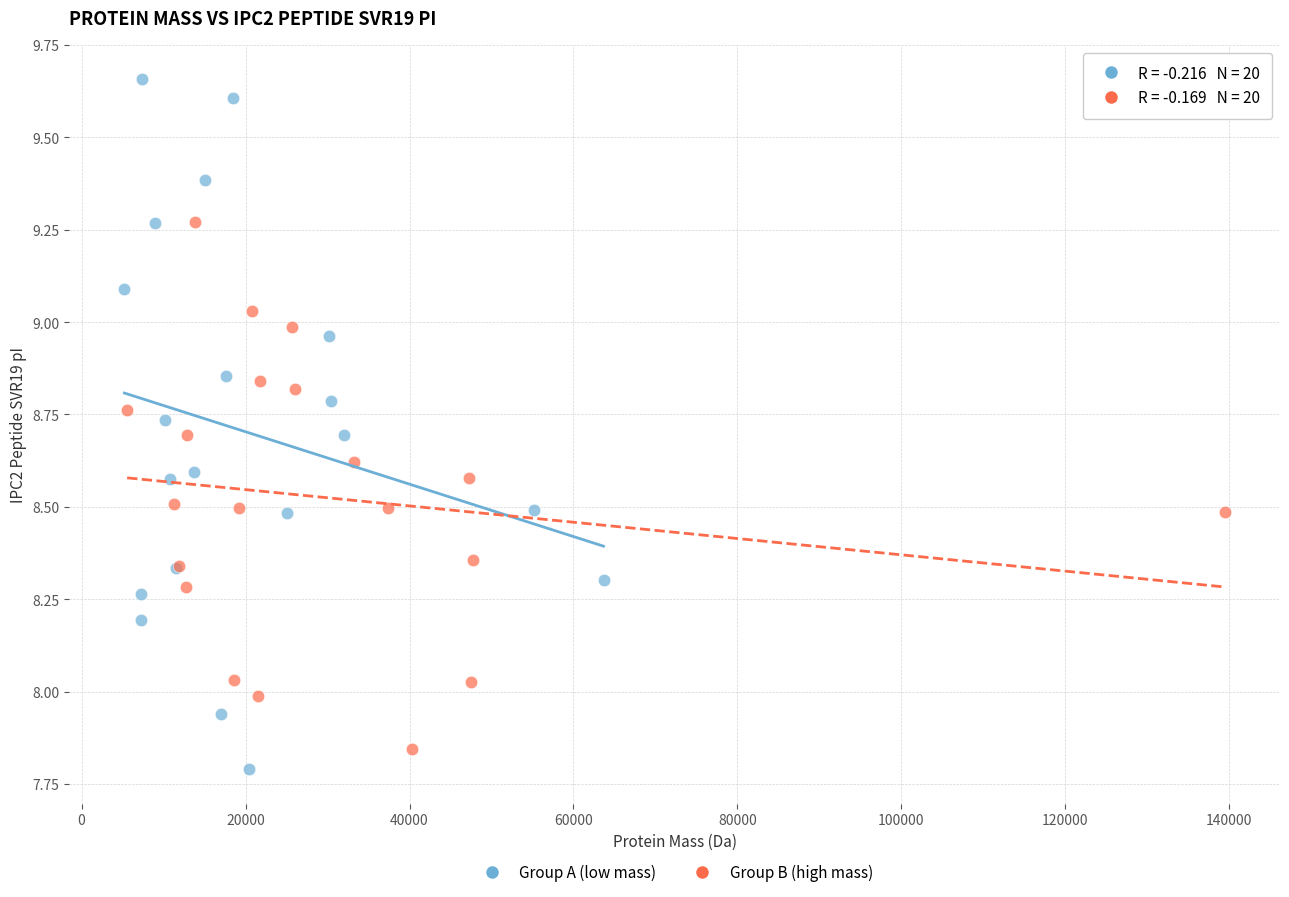

Which series contains the highest Y value?

Group A (low mass)